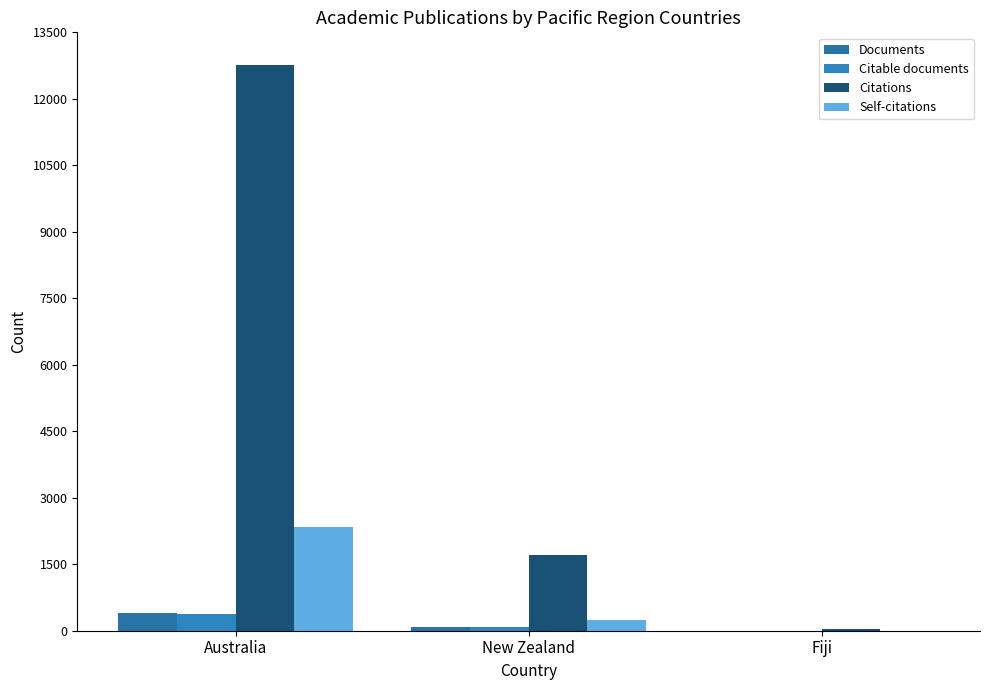

Reading left to right, list all the values displayed in this chart.

Documents: 402	84	2
Citable documents: 382	82	2
Citations: 12755	1718	33
Self-citations: 2346	236	1